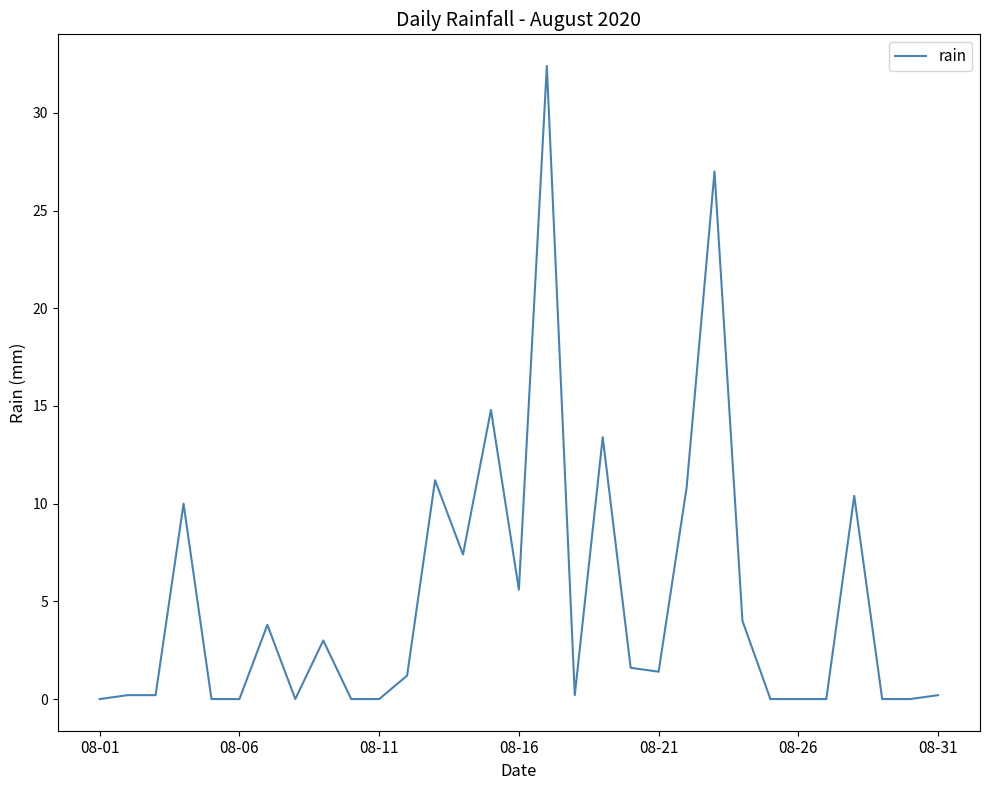

What is the difference between the maximum and minimum values?

32.4